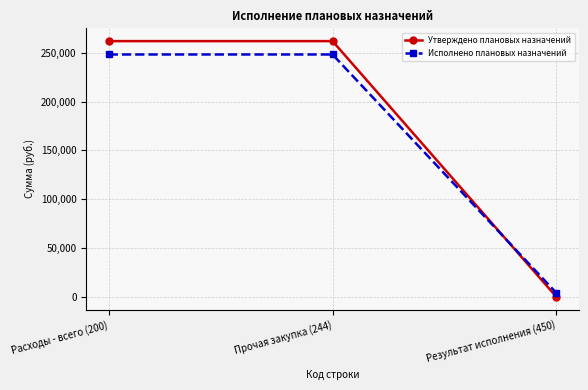

Which series has the largest range (max minus min)?

Утверждено плановых назначений